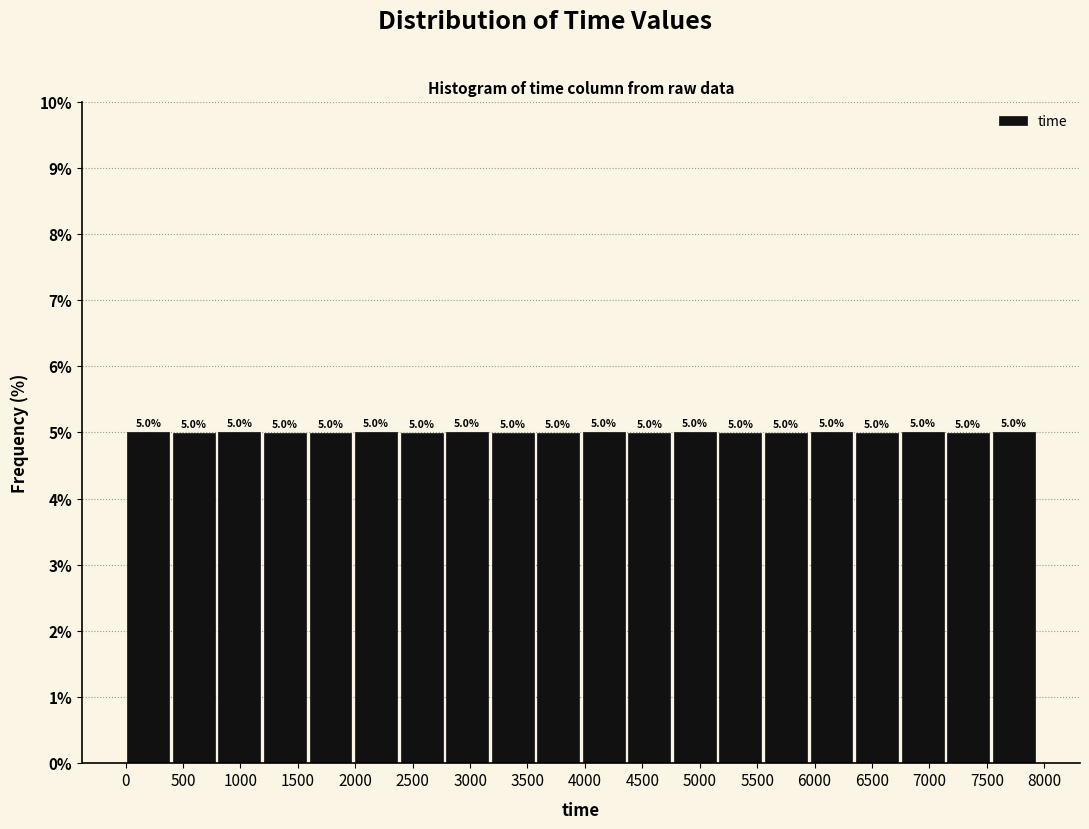

Reading left to right, list every bar in this chart as the range it spans on the x-axis followed by its height. The bar edges are not printed on the chart, so give them approximately, as read against the axis.

0 to 400: 5.0
400 to 800: 5.0
800 to 1200: 5.0
1200 to 1600: 5.0
1600 to 2000: 5.0
2000 to 2400: 5.0
2400 to 2800: 5.0
2800 to 3150: 5.0
3150 to 3550: 5.0
3550 to 3950: 5.0
3950 to 4350: 5.0
4350 to 4750: 5.0
4750 to 5150: 5.0
5150 to 5550: 5.0
5550 to 5950: 5.0
5950 to 6350: 5.0
6350 to 6750: 5.0
6750 to 7150: 5.0
7150 to 7550: 5.0
7550 to 7950: 5.0